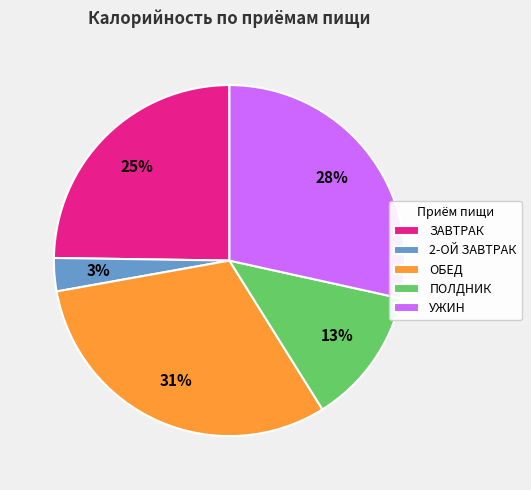

Count the number of slices in the pie.

5